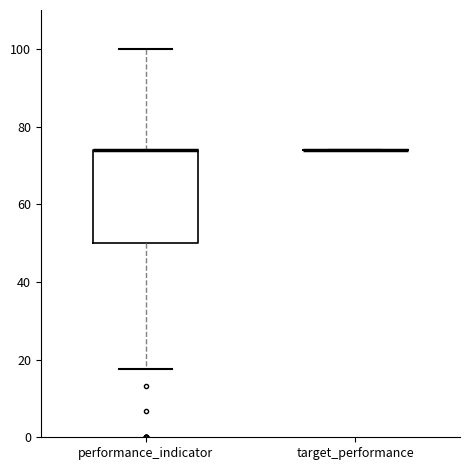

Where is the upper edge of the box for performance_indicator on the y-axis? The values are not printed on the chart, so give them approximately, as read against the axis.

74